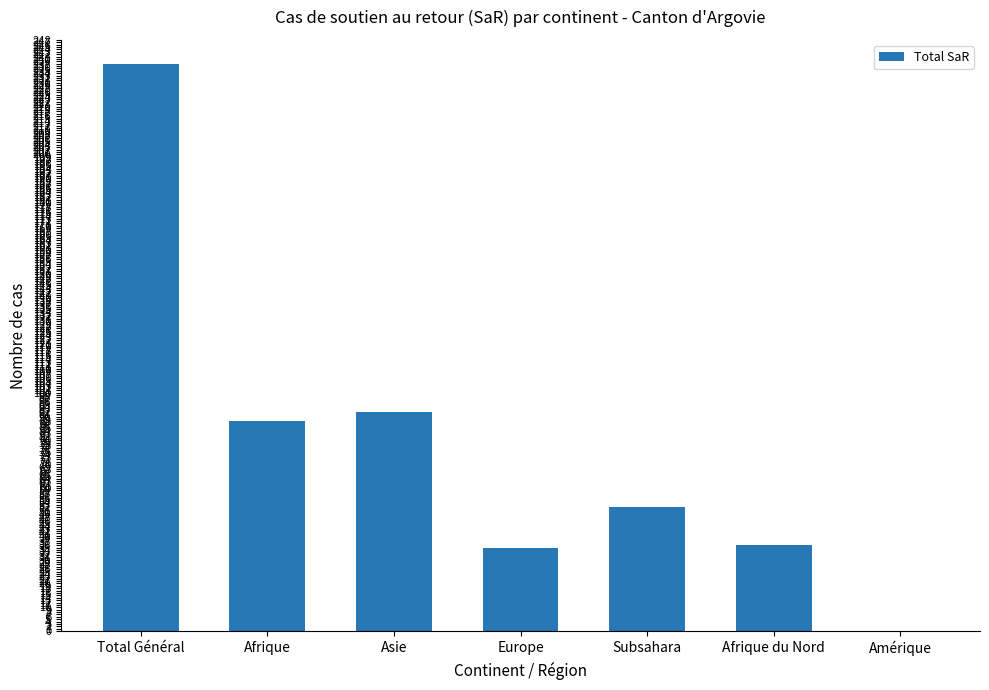

Where is the data nearest to the value 119?

Asie